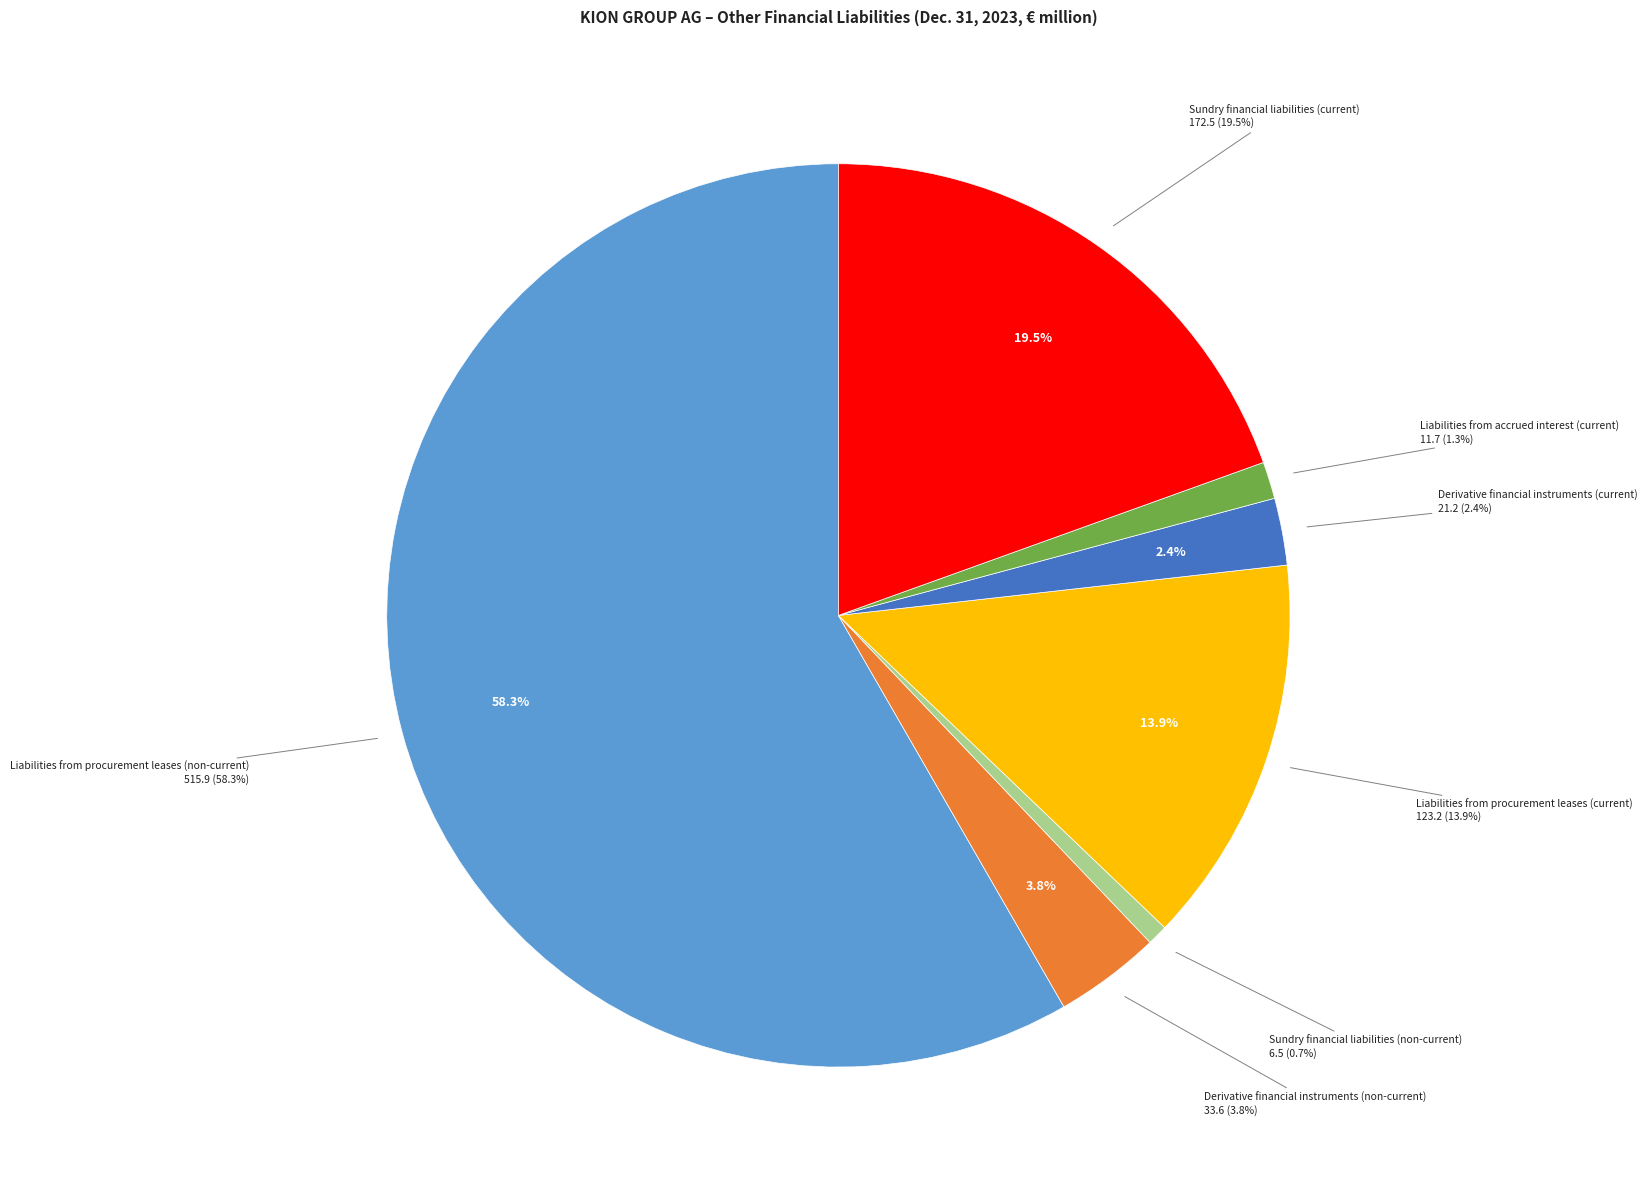

What is the majority slice?

Liabilities from procurement leases (non-current)